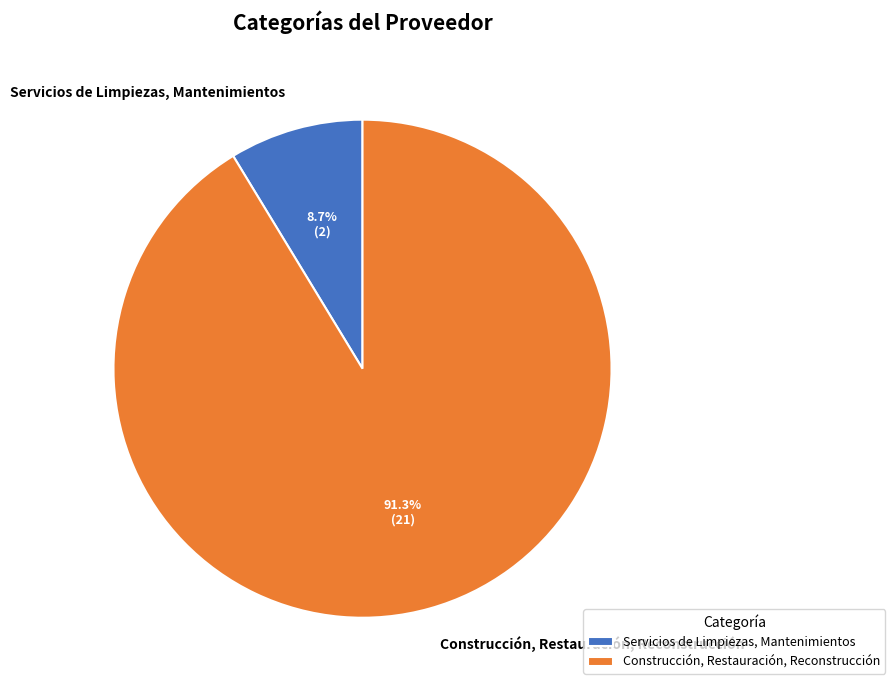

To the nearest percent, what is the difference between the largest and smallest slice percentages?

83%